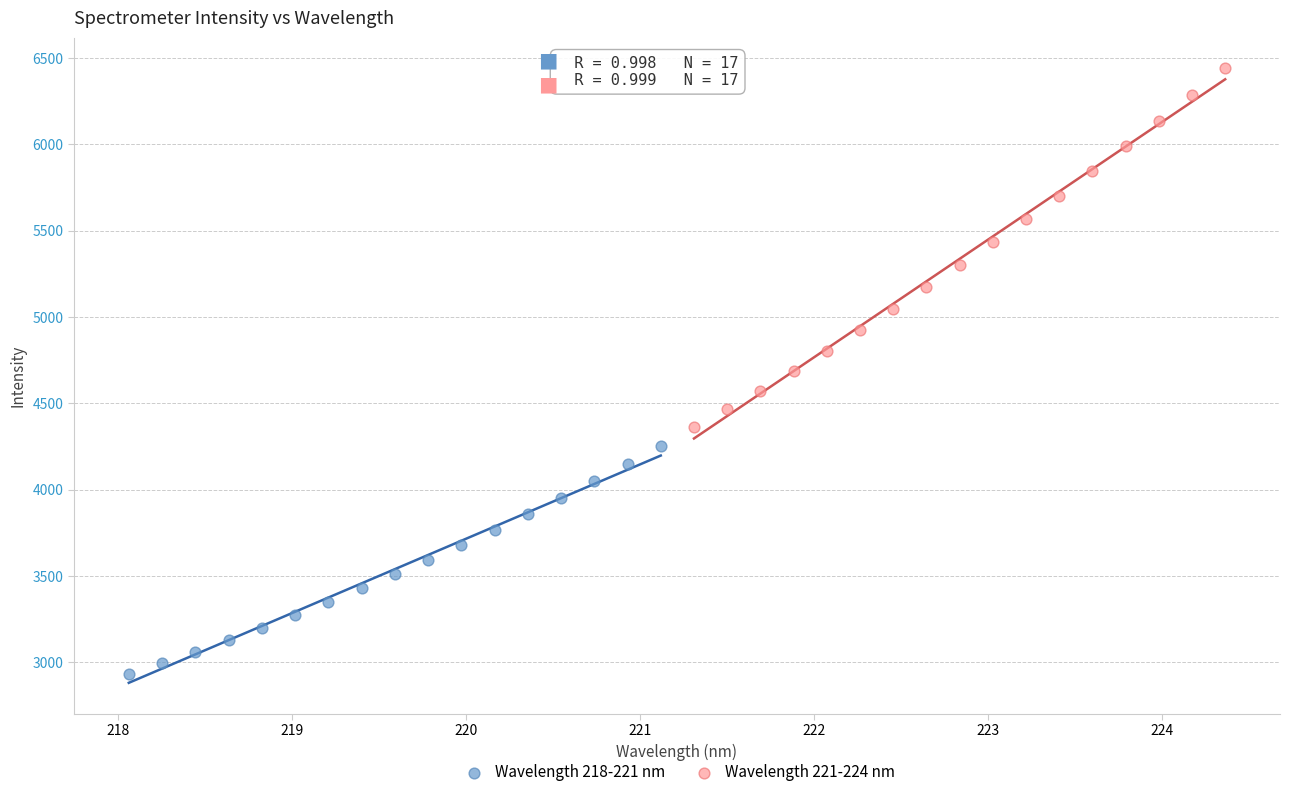

Which series has the widest spread of Y values?

Wavelength 221-224 nm